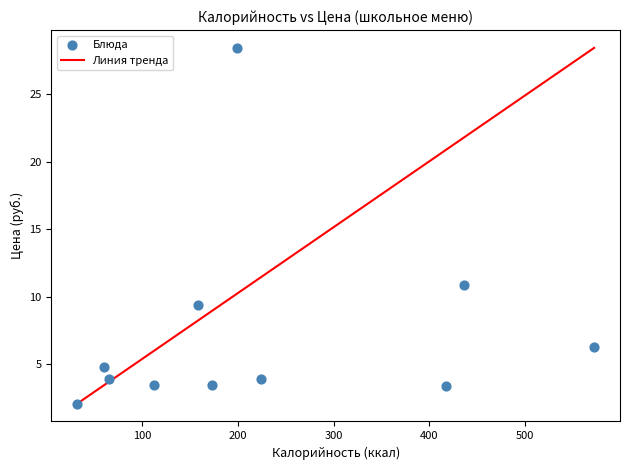

What is the average X value?

222.6